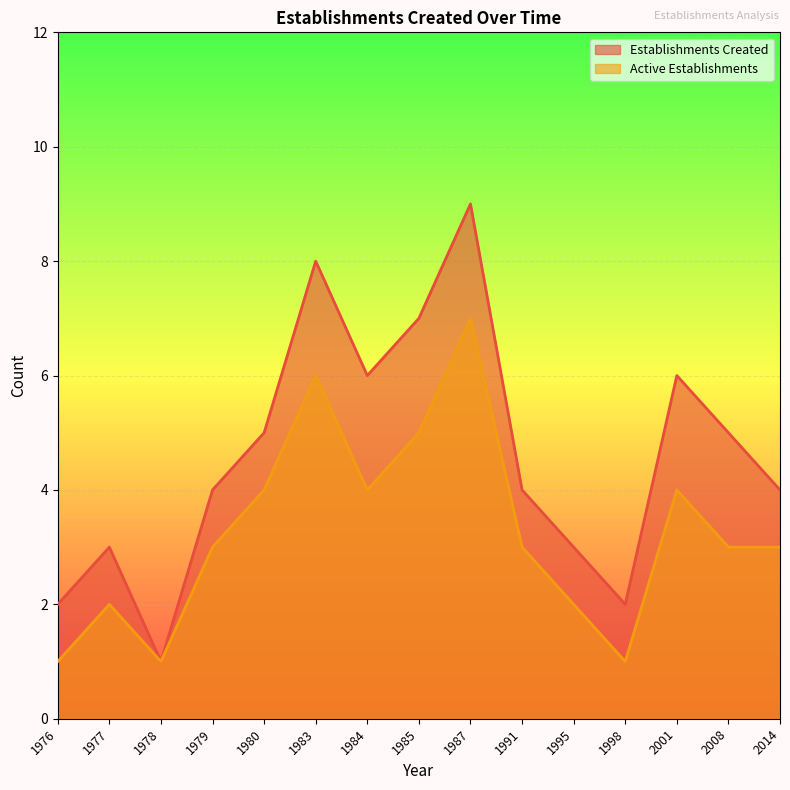

Rank the categories by Establishments Created value from lowest to highest.

1978, 1976, 1998, 1977, 1995, 1979, 1991, 2014, 1980, 2008, 1984, 2001, 1985, 1983, 1987